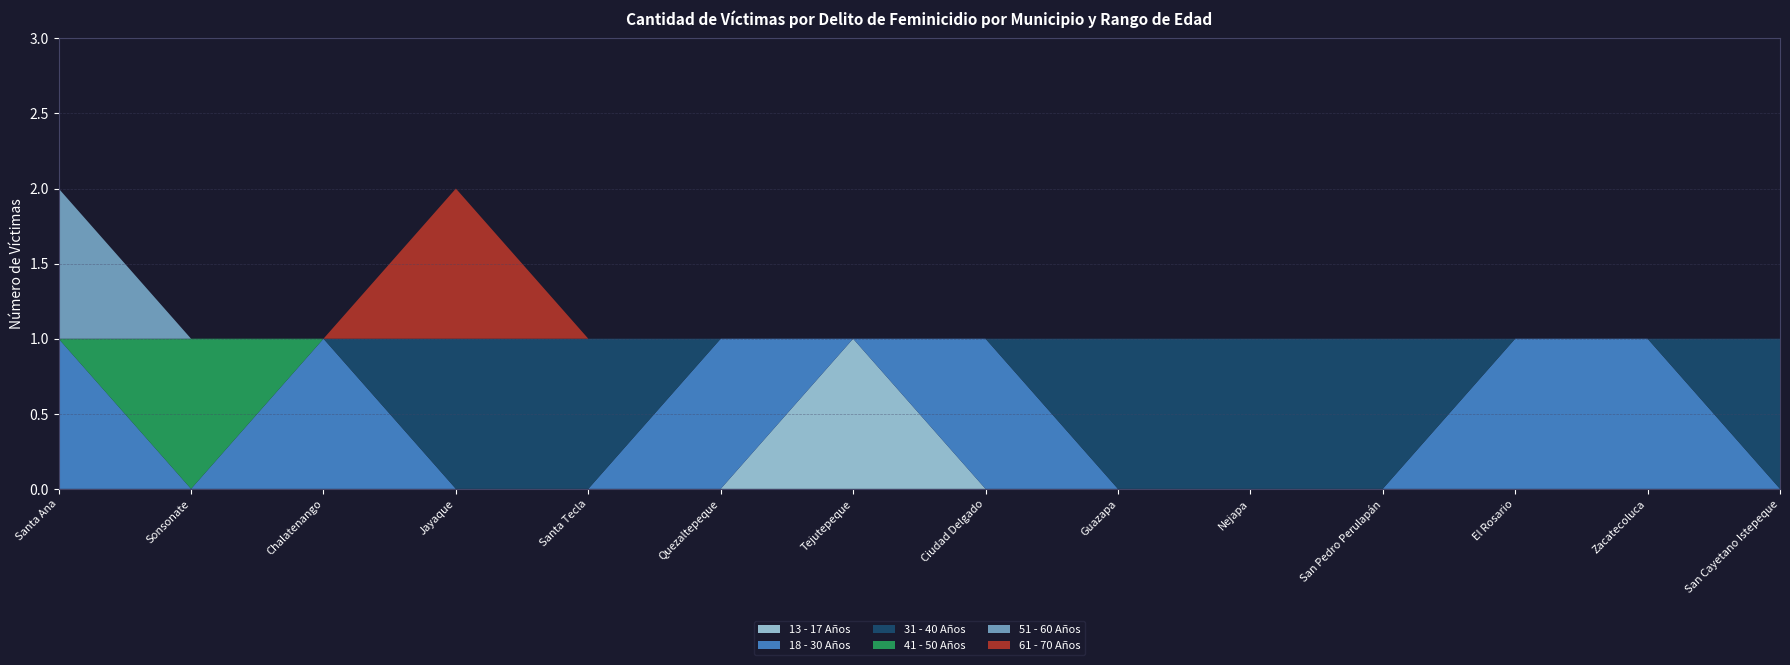

Reading left to right, list all the values displayed in this chart.

13 - 17 Años: 0	0	0	0	0	0	1	0	0	0	0	0	0	0
18 - 30 Años: 1	0	1	0	0	1	0	1	0	0	0	1	1	0
31 - 40 Años: 0	0	0	1	1	0	0	0	1	1	1	0	0	1
41 - 50 Años: 0	1	0	0	0	0	0	0	0	0	0	0	0	0
51 - 60 Años: 1	0	0	0	0	0	0	0	0	0	0	0	0	0
61 - 70 Años: 0	0	0	1	0	0	0	0	0	0	0	0	0	0